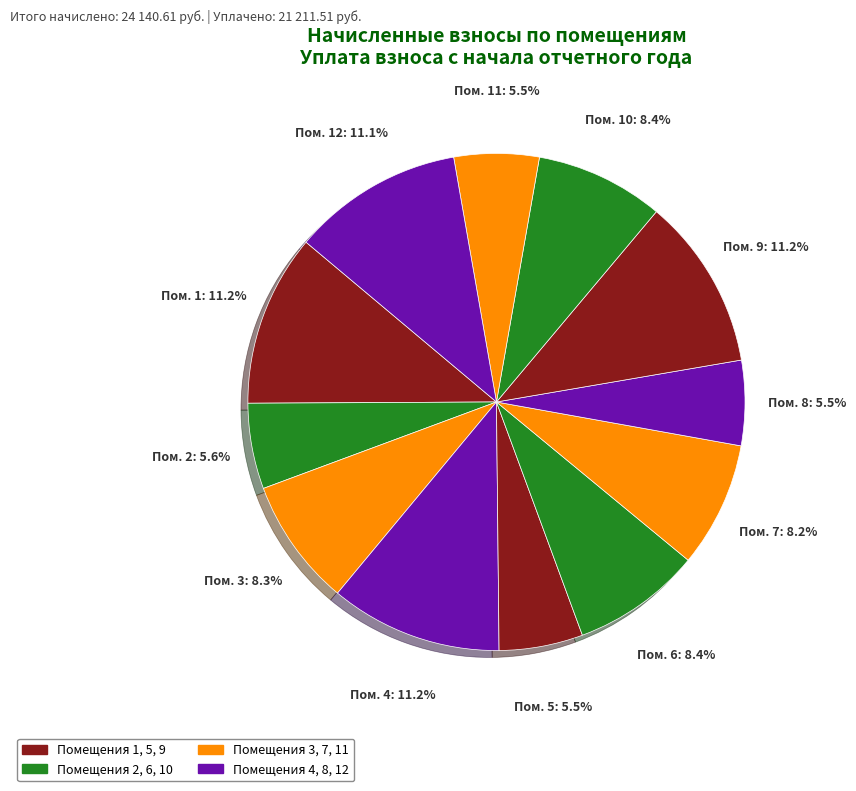

How many segments does this pie chart have?

12